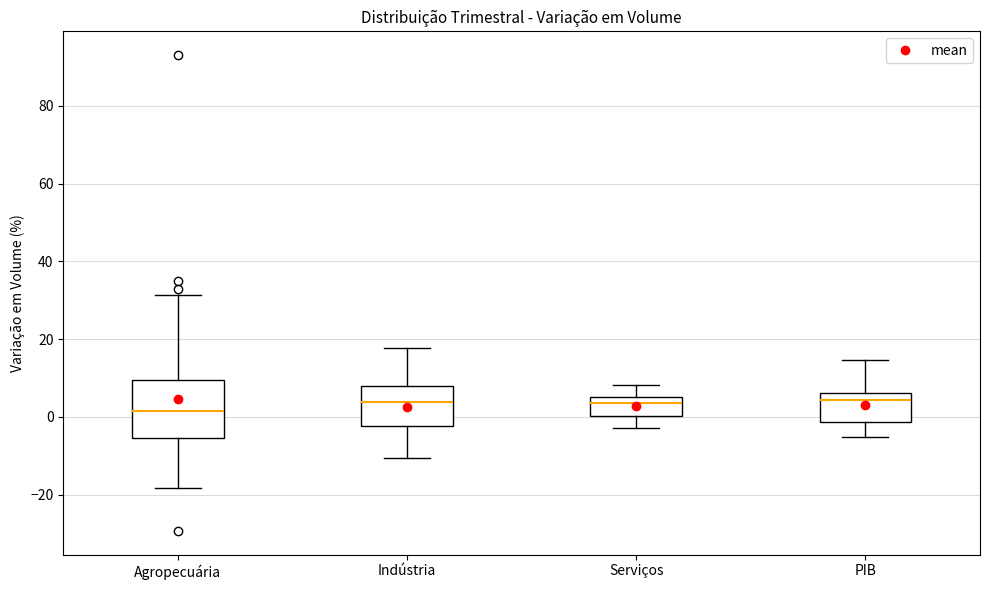

Reading left to right, read every box against the y-axis: the position of its median line, the range the box covers, and the ends of its whiskers. The values are not printed on the chart, so give them approximately, as read against the axis.

Agropecuária: median 2, box -6 to 10, whiskers -18 to 32
Indústria: median 4, box -2 to 8, whiskers -10 to 18
Serviços: median 4, box 0 to 6, whiskers -2 to 8
PIB: median 4, box -2 to 6, whiskers -6 to 14